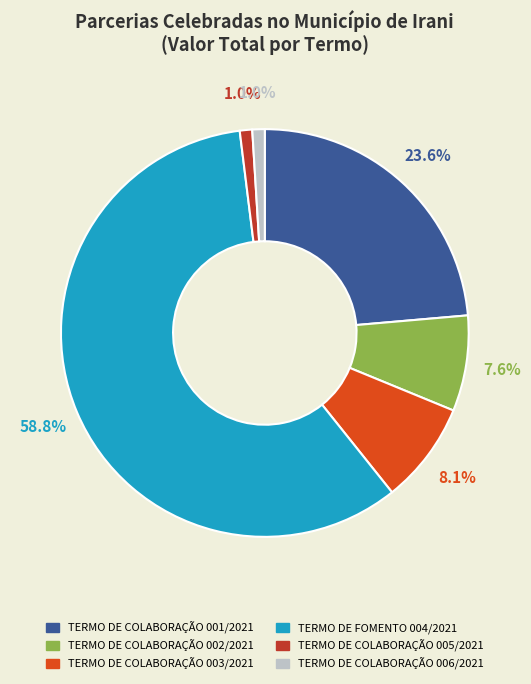

What is the majority slice?

TERMO DE FOMENTO 004/2021